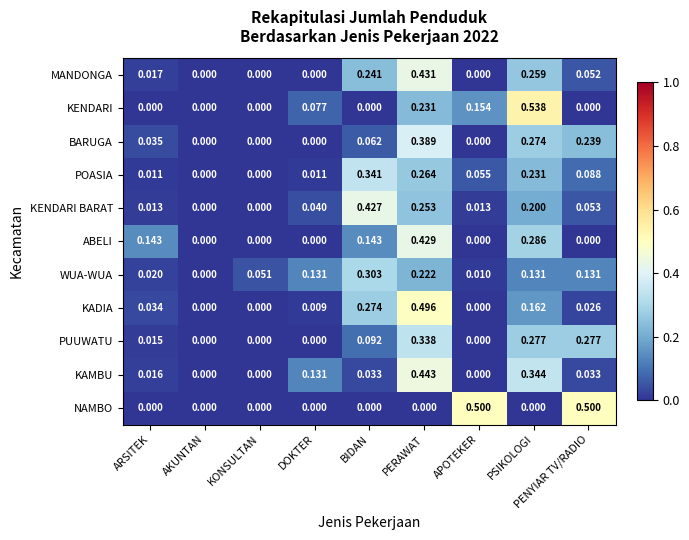

Is the value of KADIA at PENYIAR TV/RADIO greater than the value of WUA-WUA at BIDAN?

No